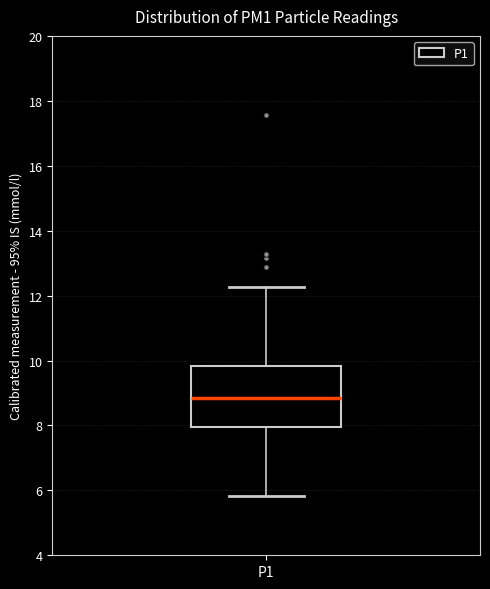

Where does the lower whisker of the box for P1 end on the y-axis? The values are not printed on the chart, so give them approximately, as read against the axis.

5.8